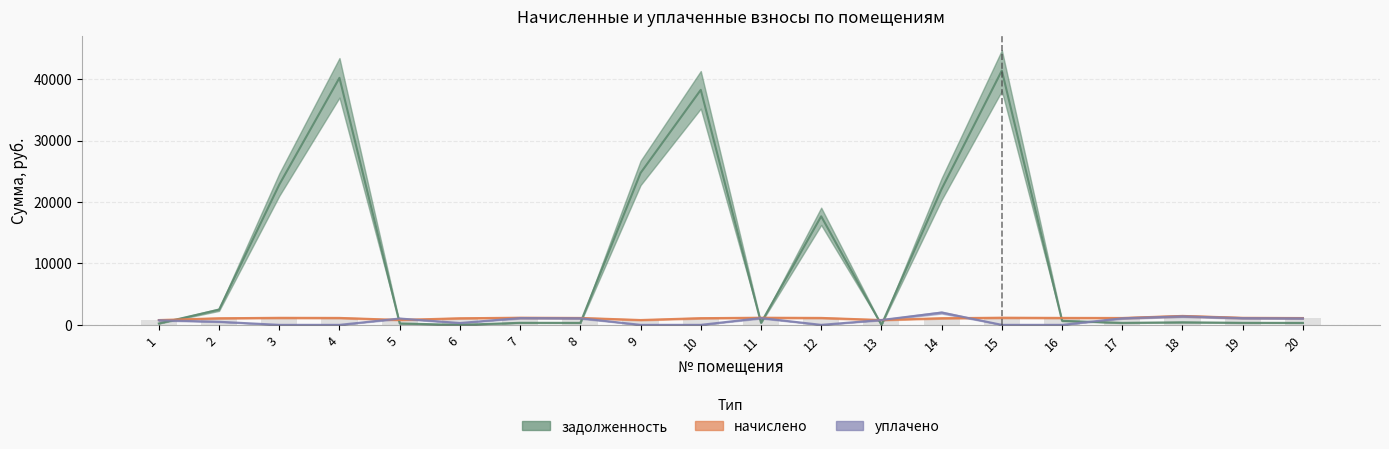

At which category is the sum across all series the highest?

15